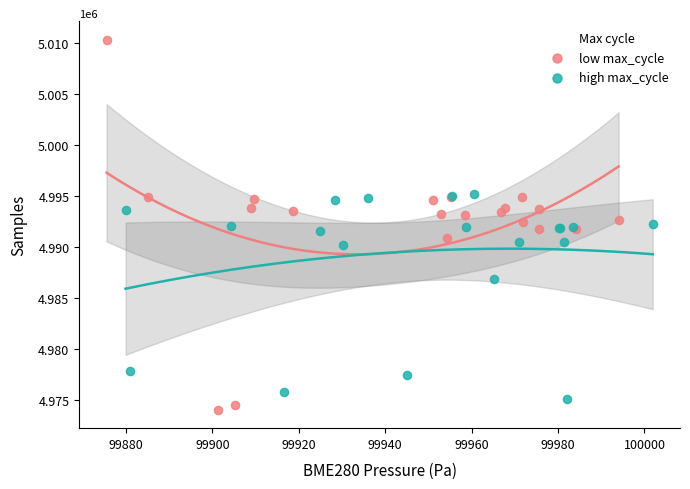

Which series has the largest Y range (max minus min)?

low max_cycle